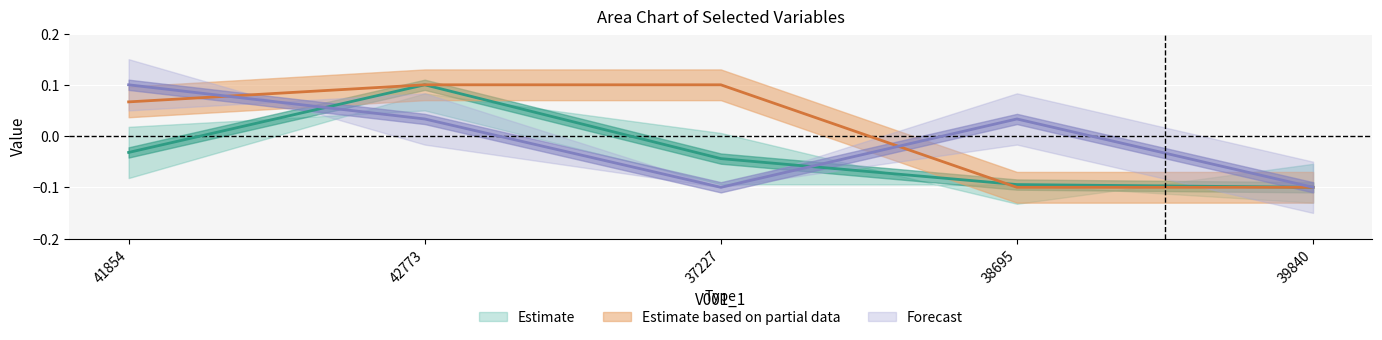

Reading left to right, transcribe all the data shown in this chart.

V001_2: 41854=-0.0	42773=0.1	37227=-0.0	38695=-0.1	39840=-0.1
V309_3_2_1: 41854=0.1	42773=0.0	37227=-0.1	38695=0.0	39840=-0.1
V001_4: 41854=0.1	42773=0.1	37227=0.1	38695=-0.1	39840=-0.1